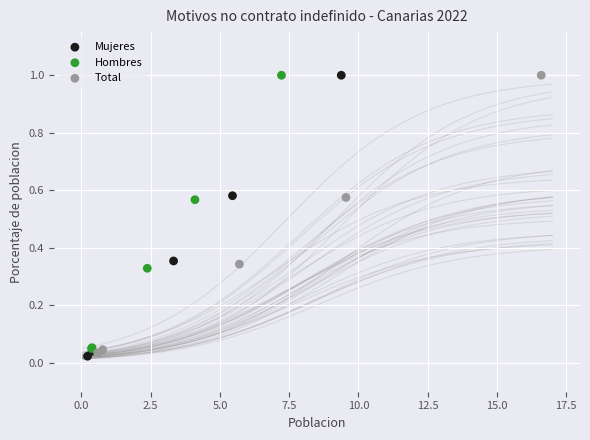

Which series contains the lowest Y value?

Mujeres